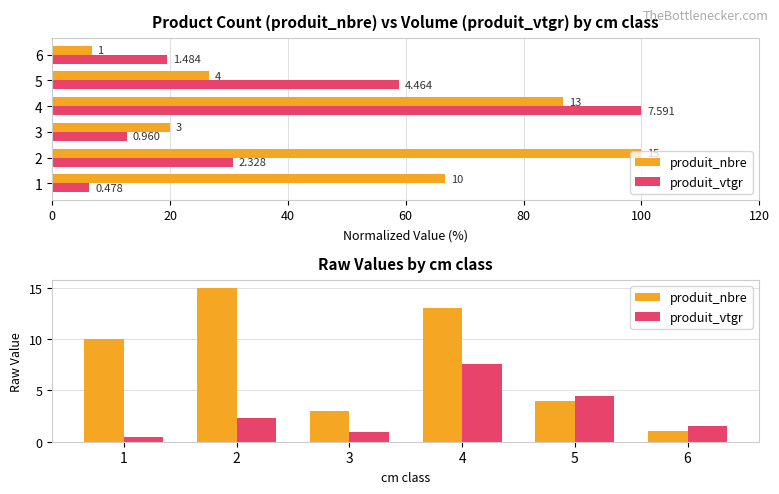

The value of produit_vtgr at 4 is 11.4. True or false?

False